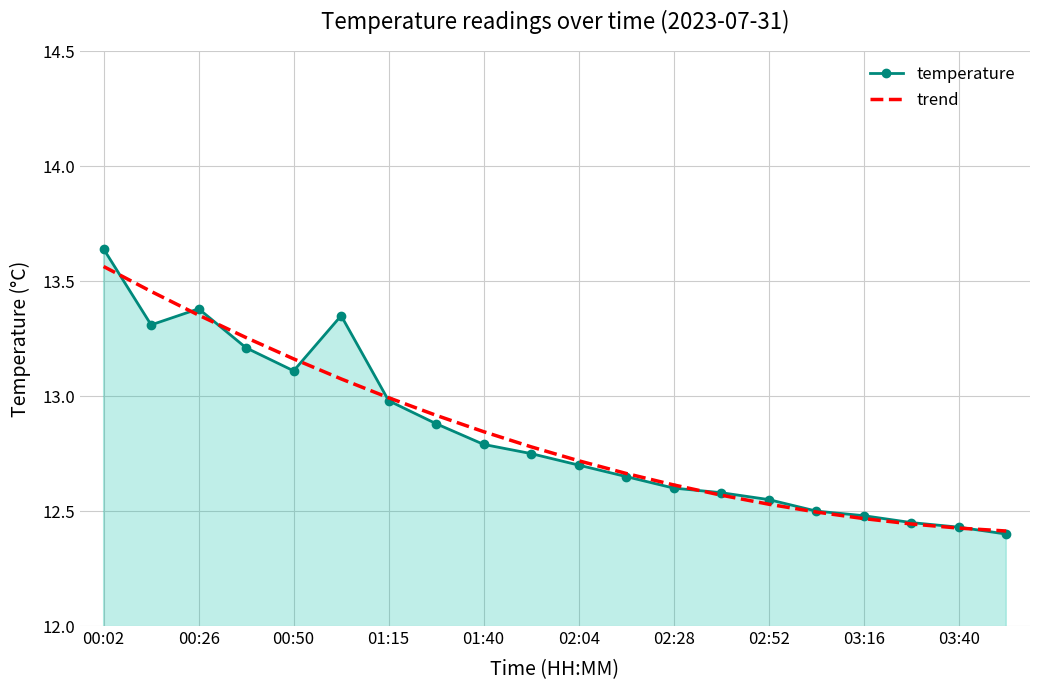

Which series has the widest spread of values?

temperature